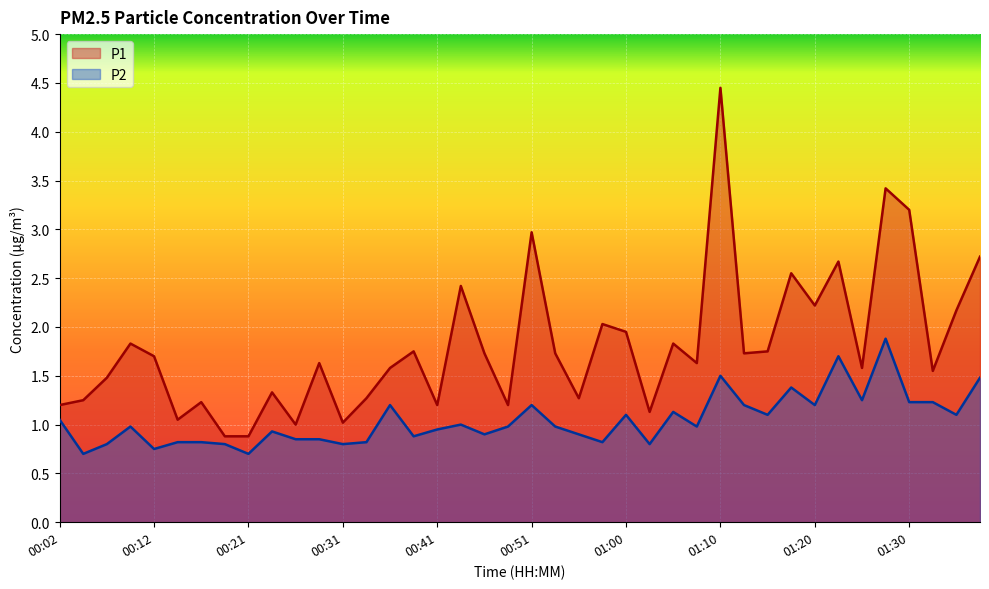

What is the difference between the second highest and second lowest values in the P1 series?

2.5